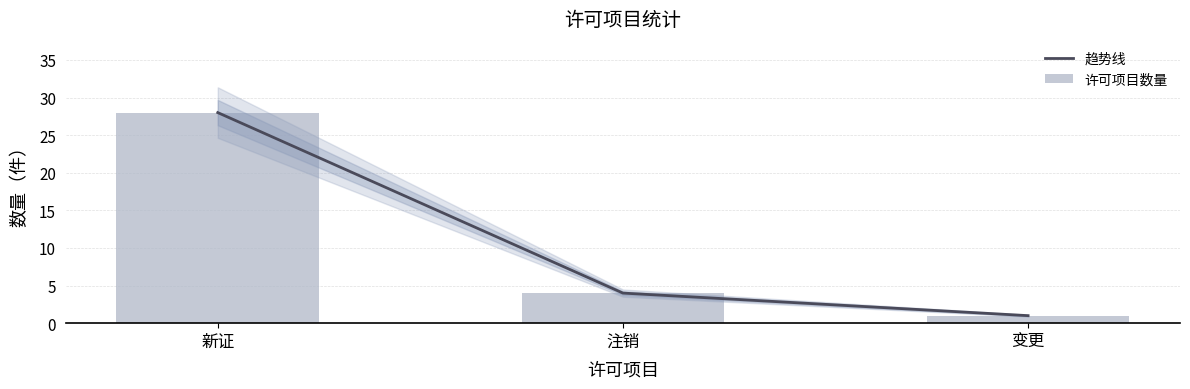

What is the average value of the 许可项目数量 series?

11